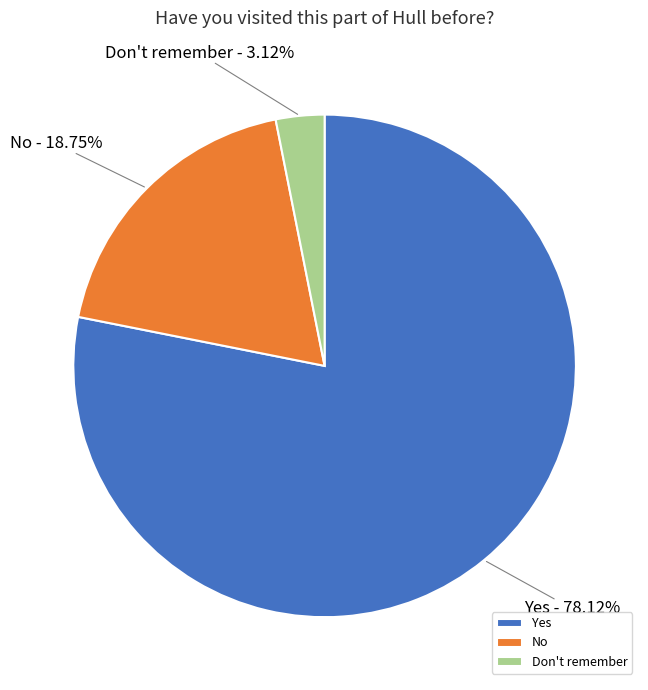

Which category has the smallest portion of the pie?

Don't remember